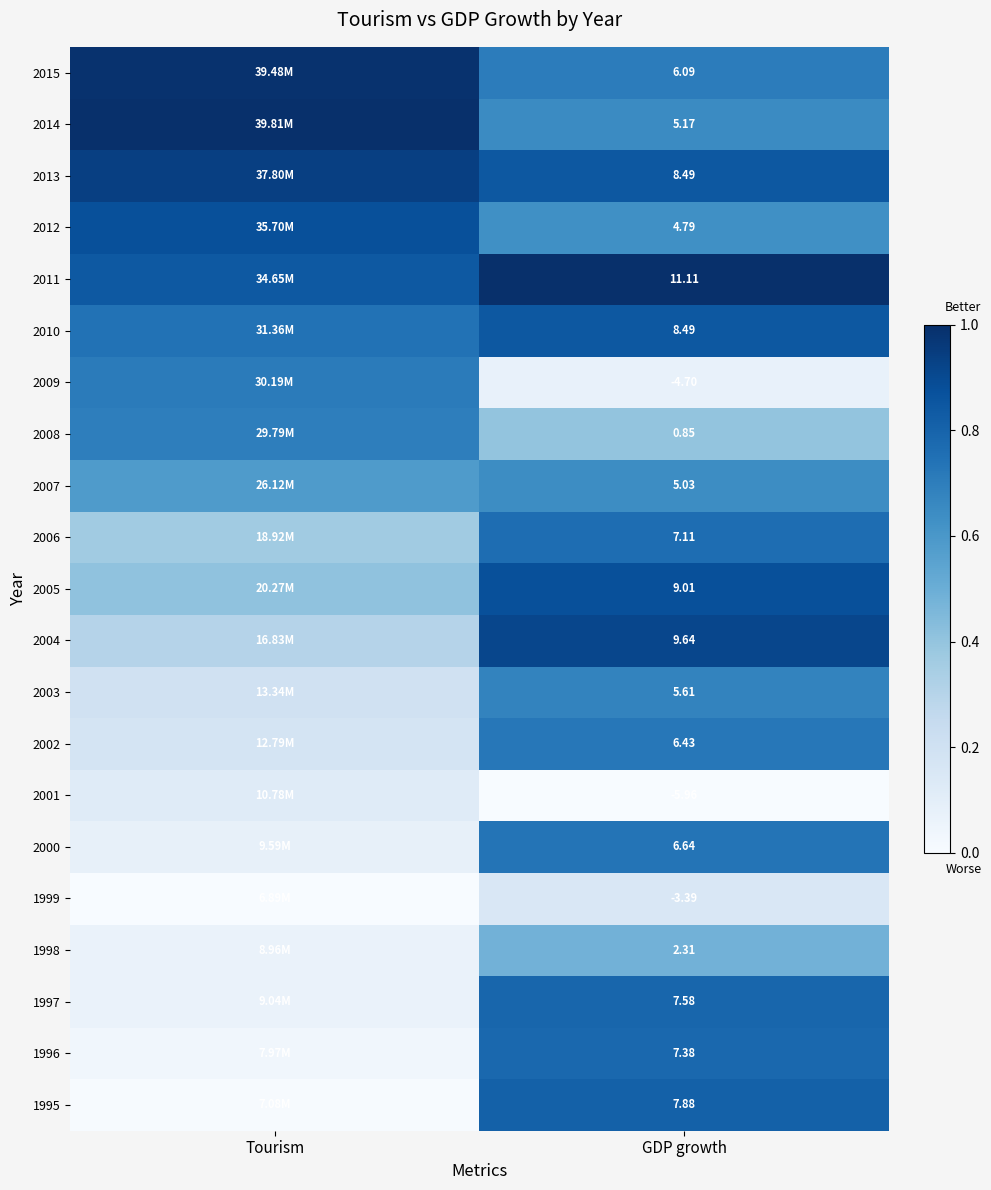

Is the value of 1999 at GDP growth greater than the value of 2004 at GDP growth?

No